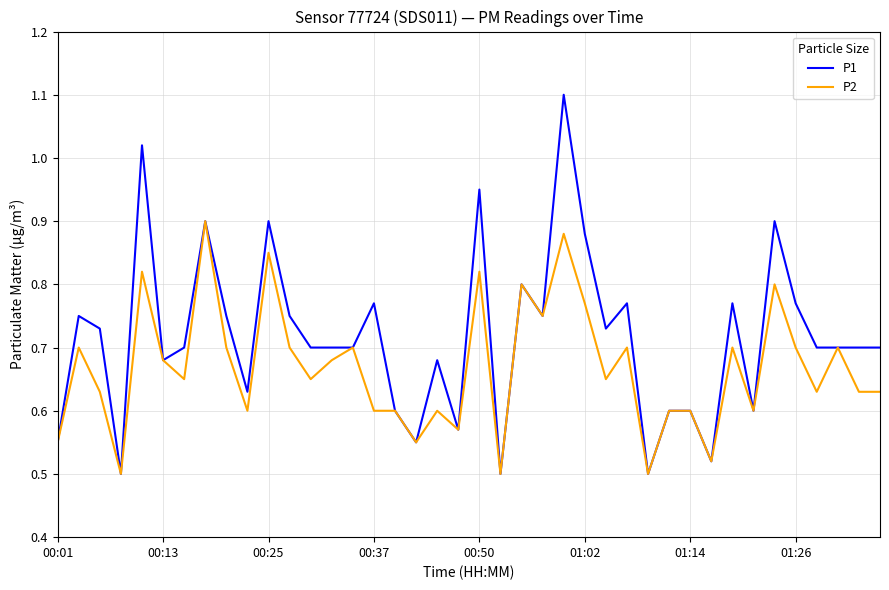

What is the highest value of the P1 series?

1.1